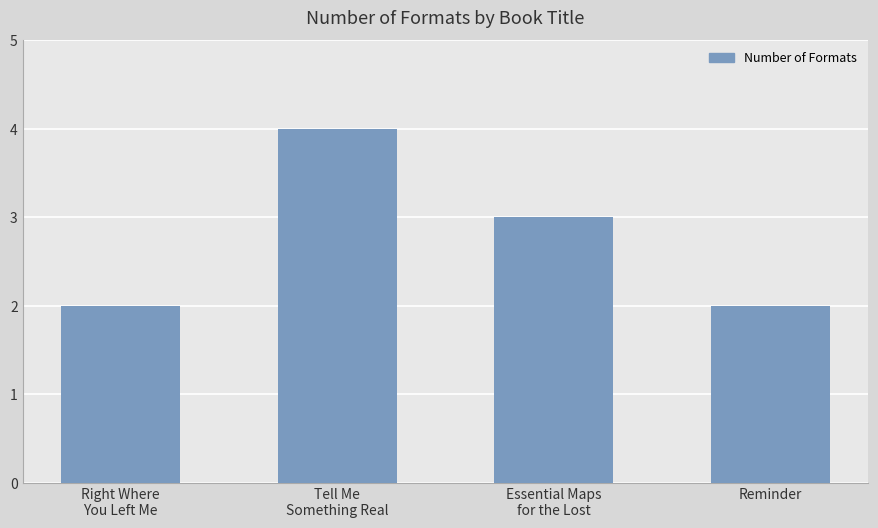

What is the maximum value shown in the chart?

4